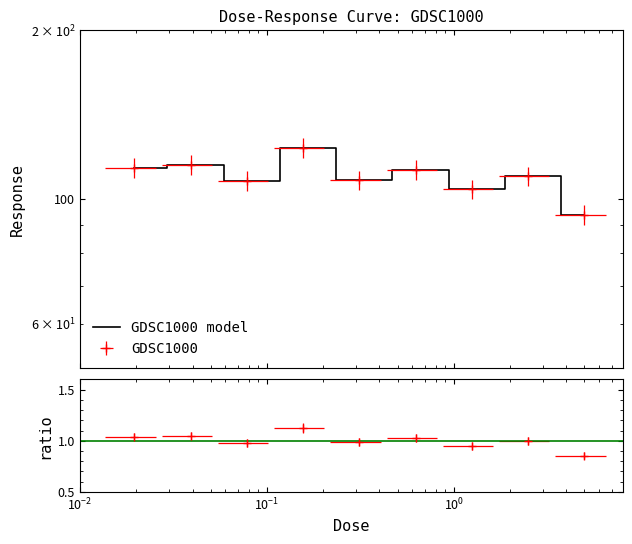

True or false: the data shows 44.5 at 7.

False